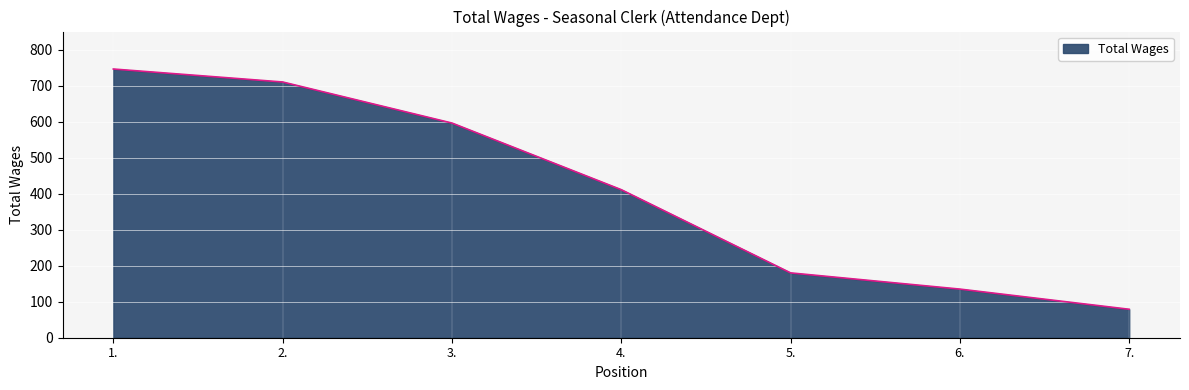

What is the average value?

408